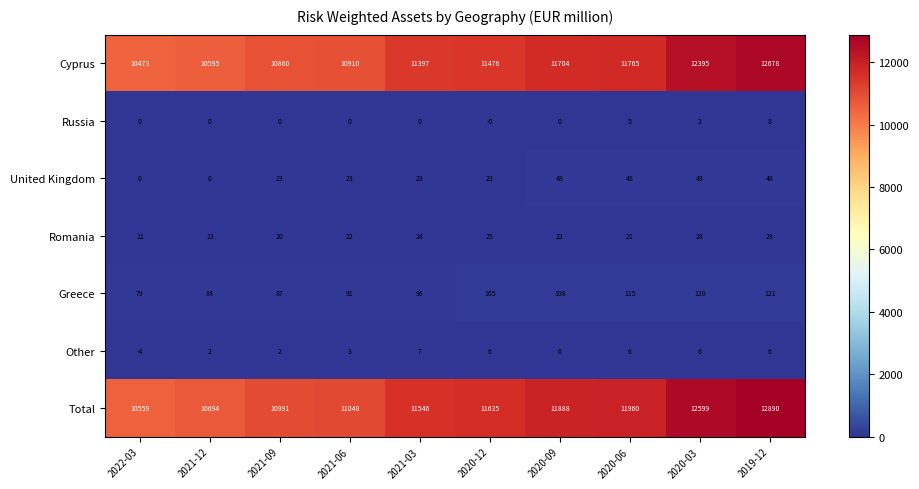

Where does the Other series first go above 6?

2021-03